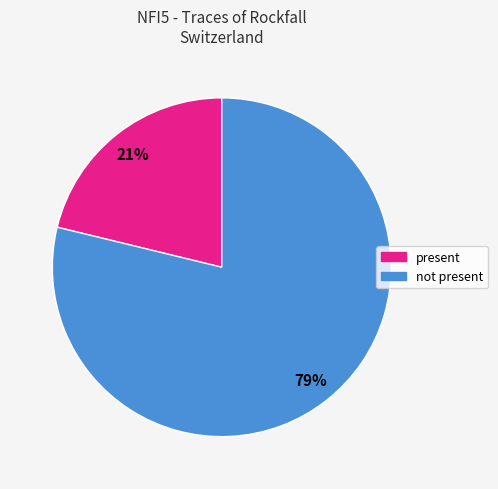

Combined, do present and not present account for over 50%?

Yes